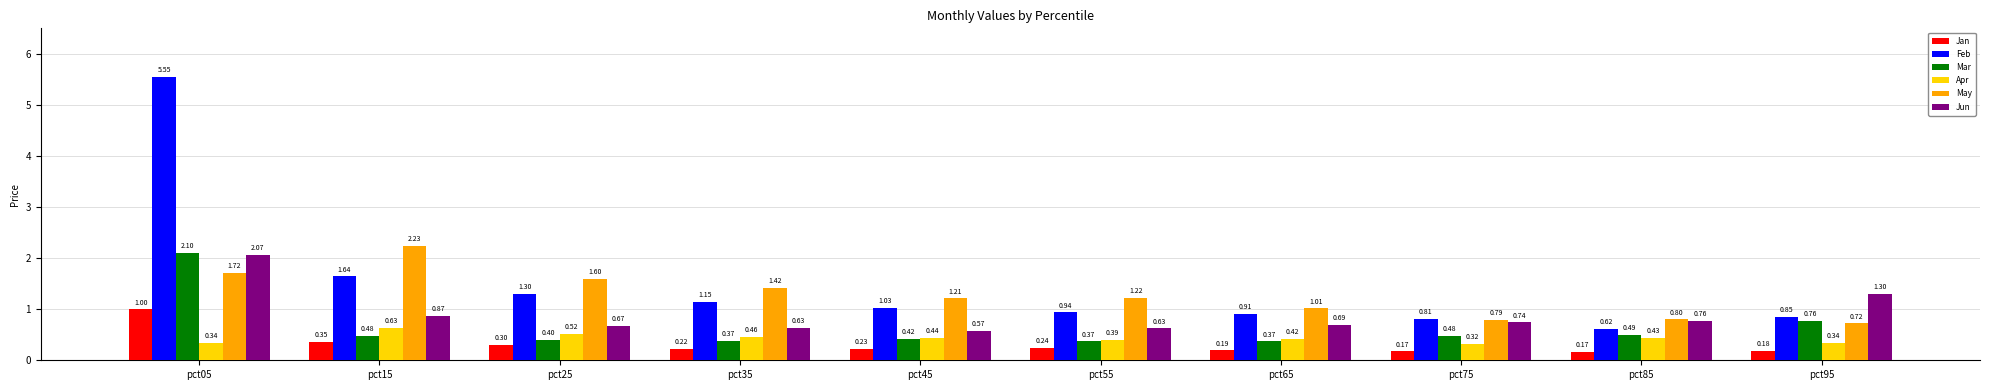

At which category is the sum across all series the highest?

pct05